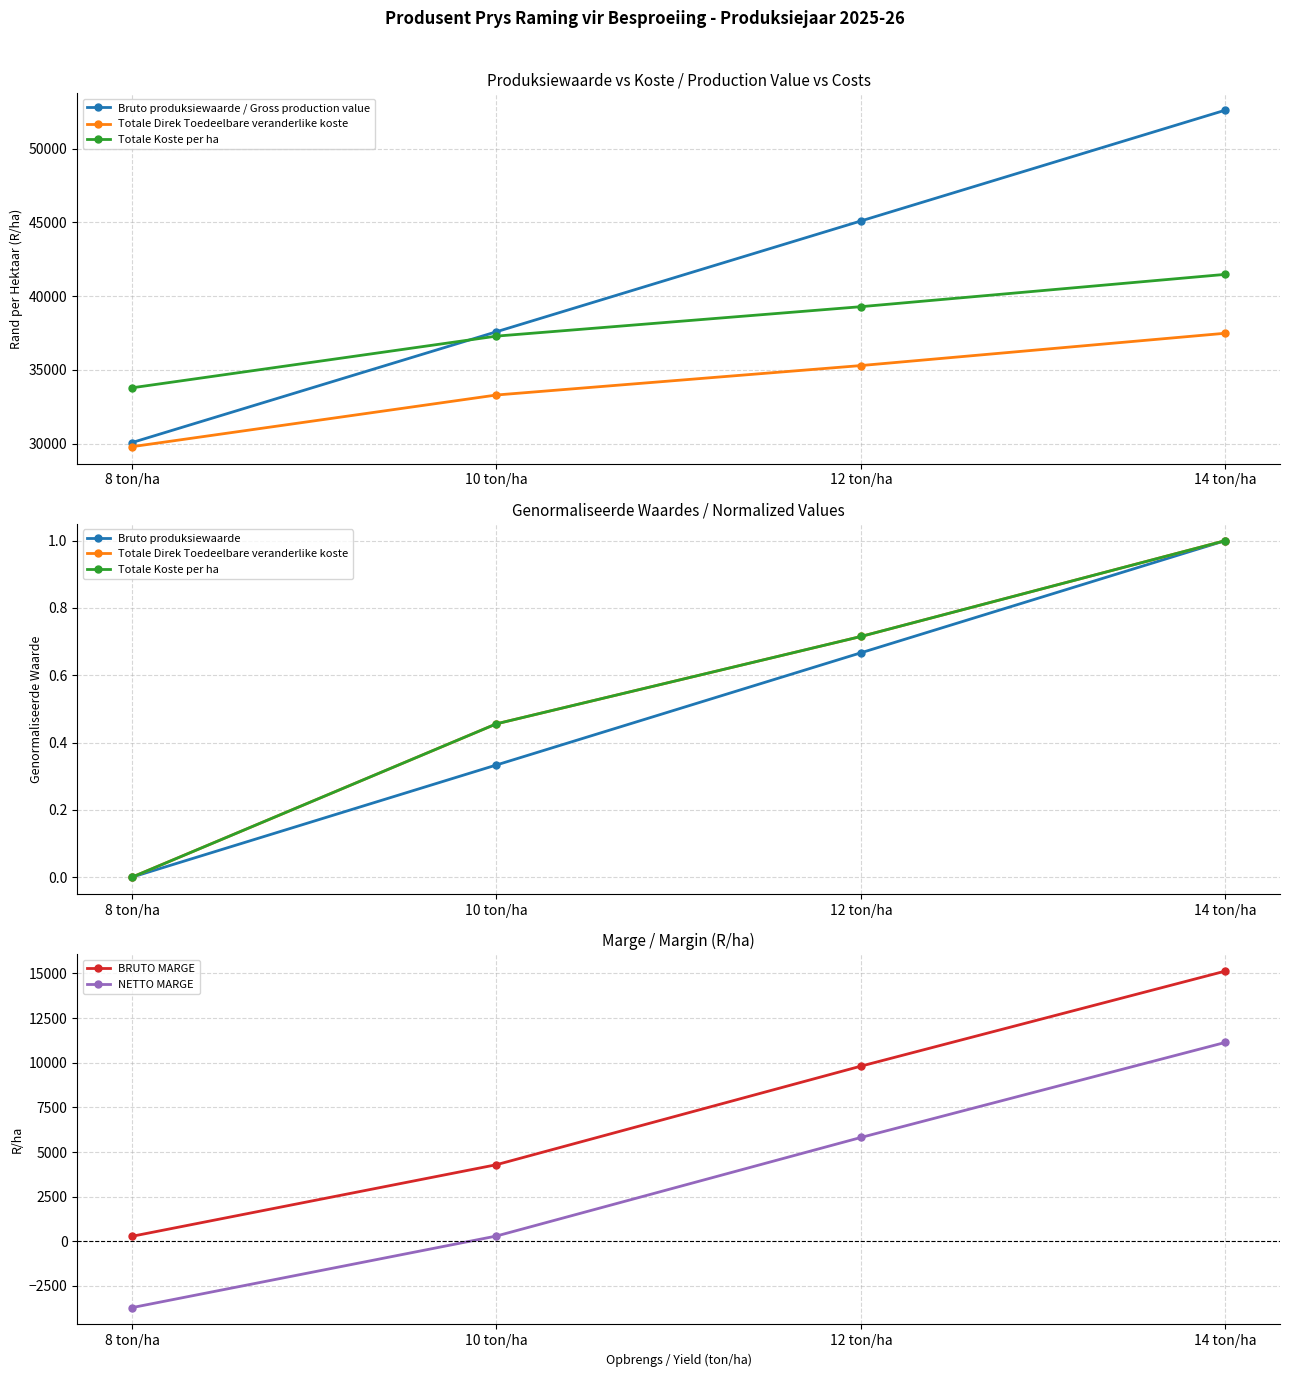

Which series has the widest spread of values?

Bruto produksiewaarde / Gross production value